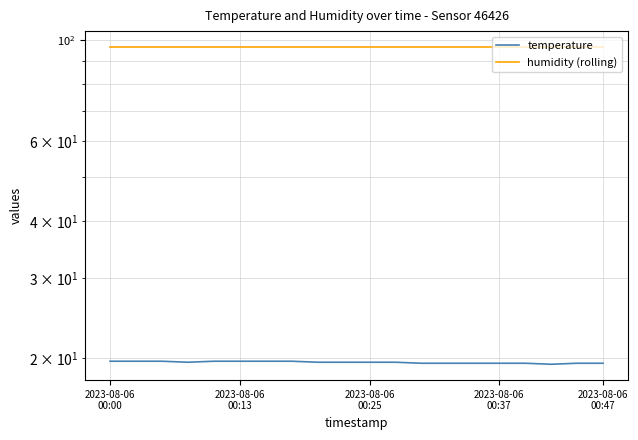

Count the number of categories in the chart.

20